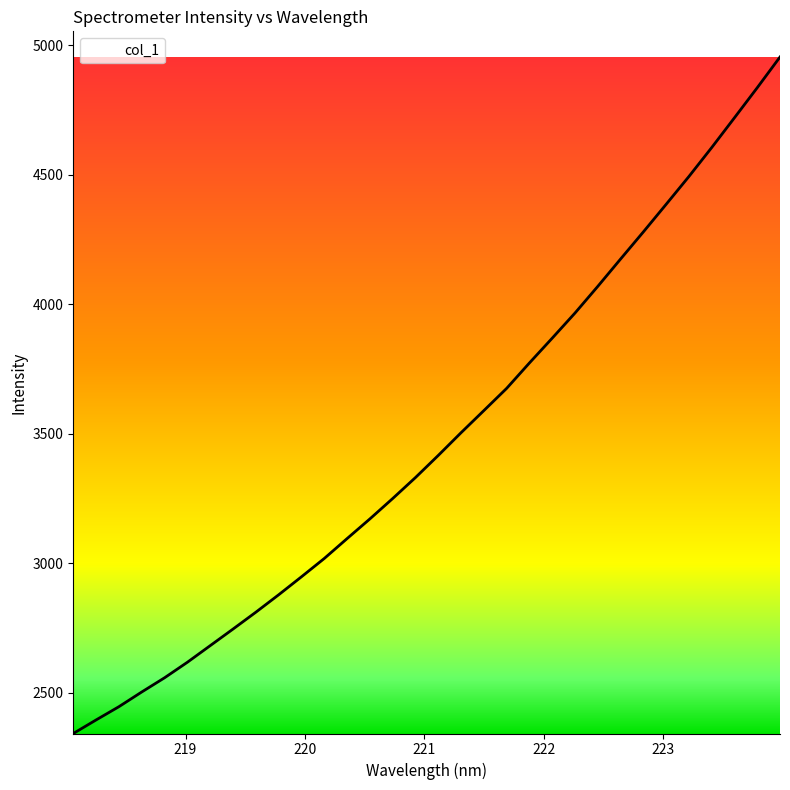

Does the chart display data point markers on the line(s)?

No